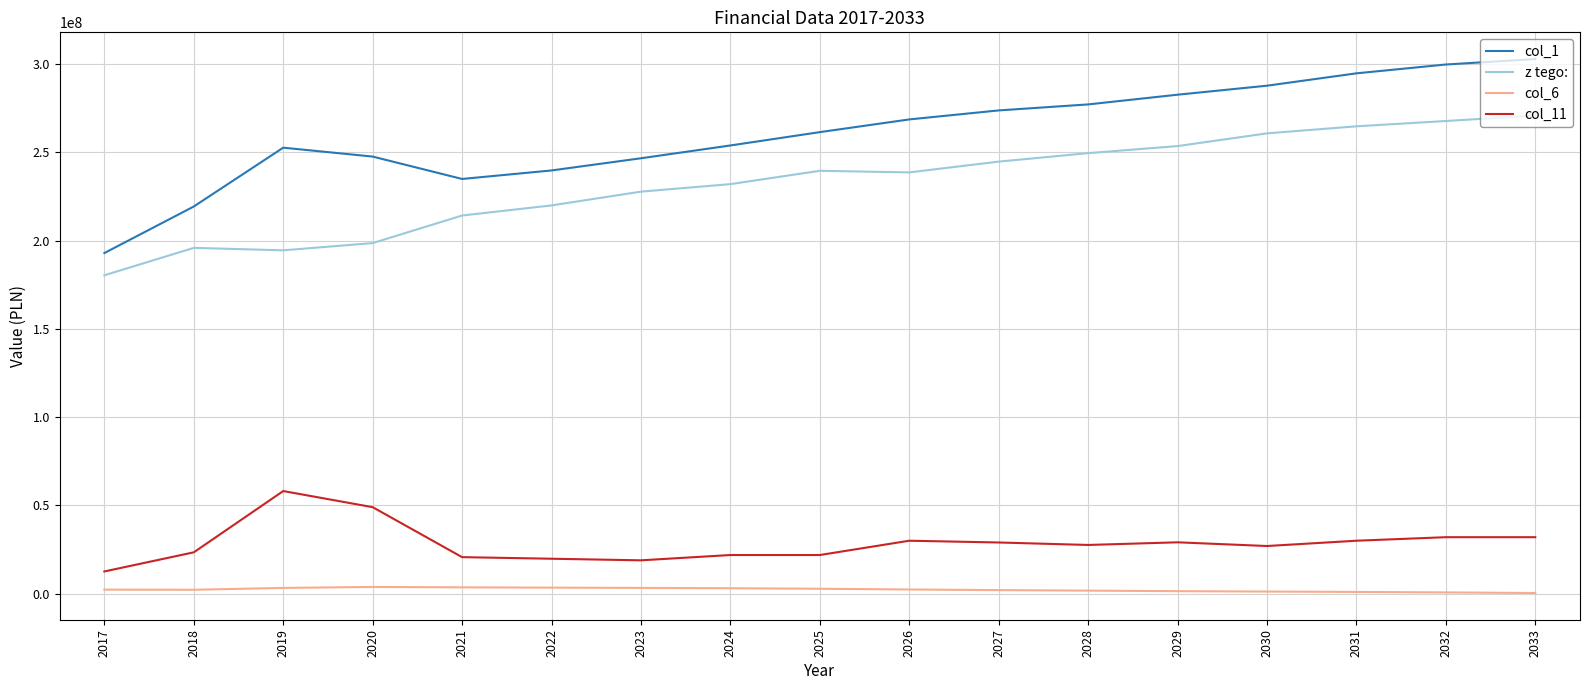

Which category has the lowest value in the col_11 series?

2017